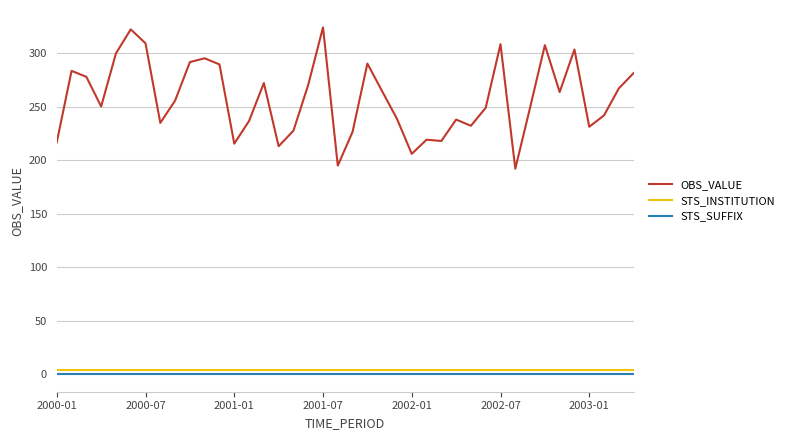

True or false: STS_SUFFIX and STS_INSTITUTION intersect in this chart.

False